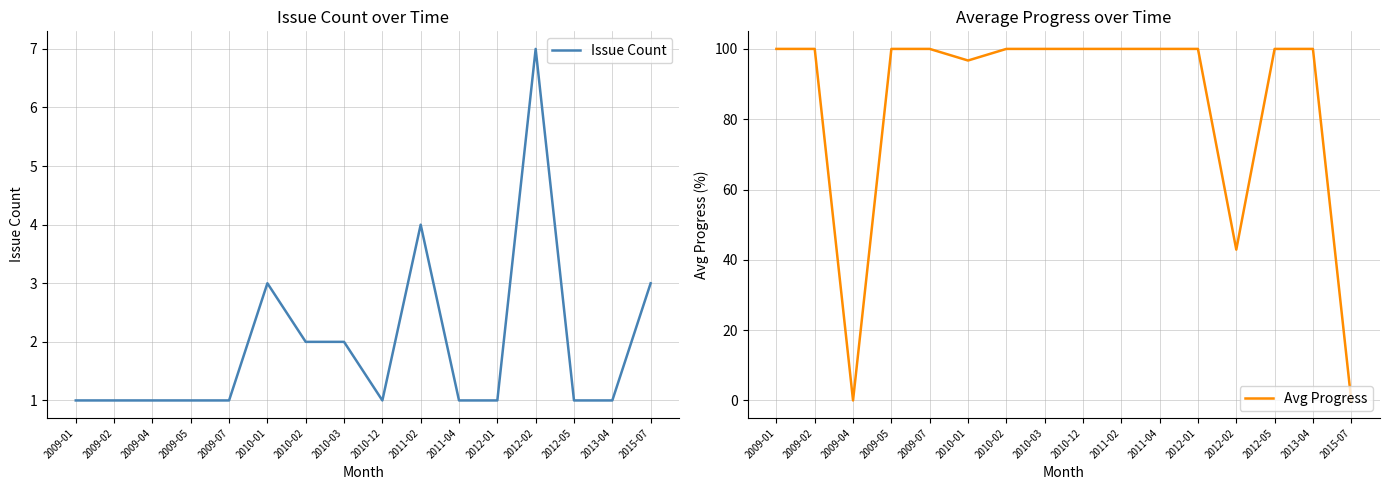

Reading left to right, what are all the values shown in this chart?

Issue Count: 1.0	1.0	1.0	1.0	1.0	3.0	2.0	2.0	1.0	4.0	1.0	1.0	7.0	1.0	1.0	3.0
Avg Progress: 100.0	100.0	0.0	100.0	100.0	96.7	100.0	100.0	100.0	100.0	100.0	100.0	42.9	100.0	100.0	0.0